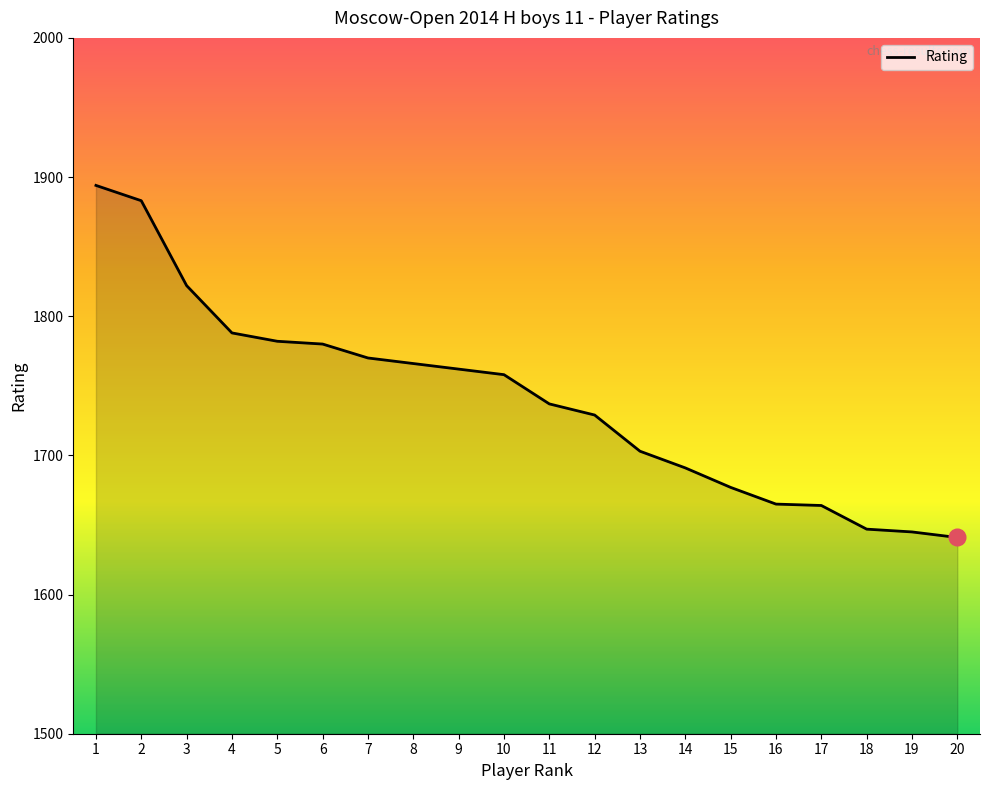

What is the change in value from 9 to 13?

-59